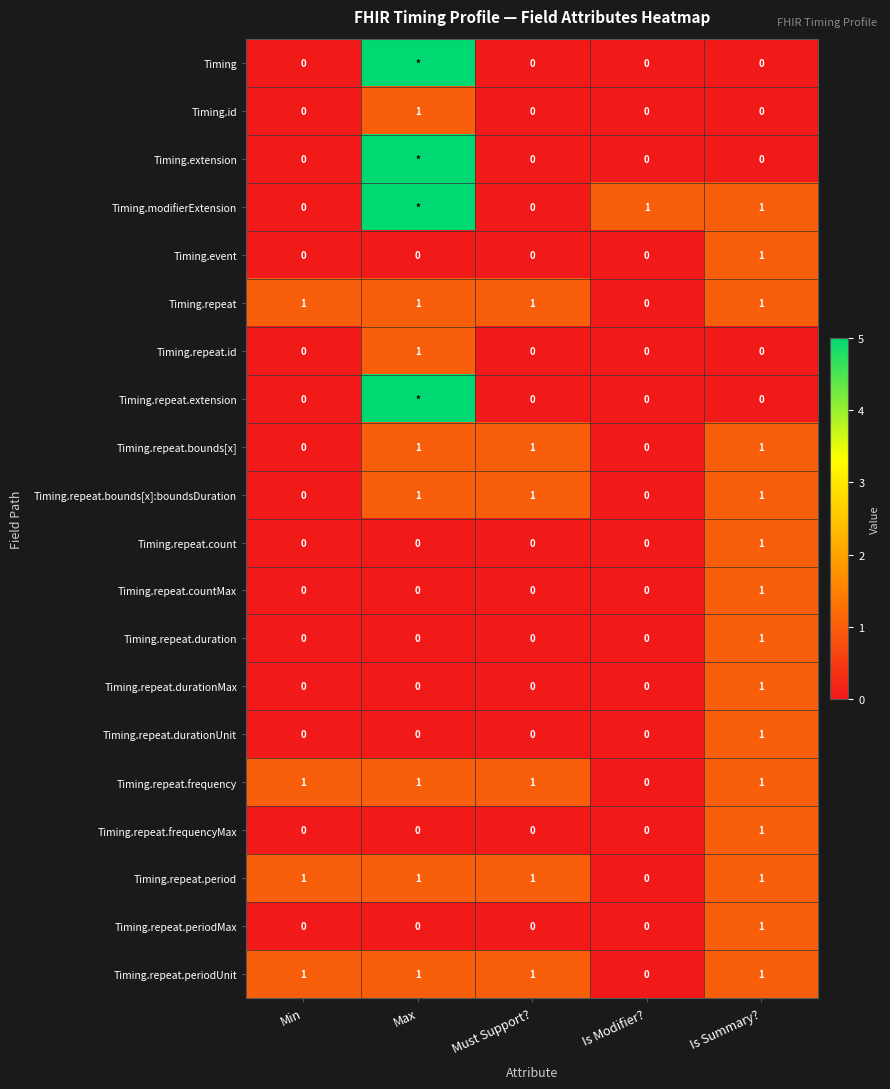

What is the sum of all Timing.repeat values?

4